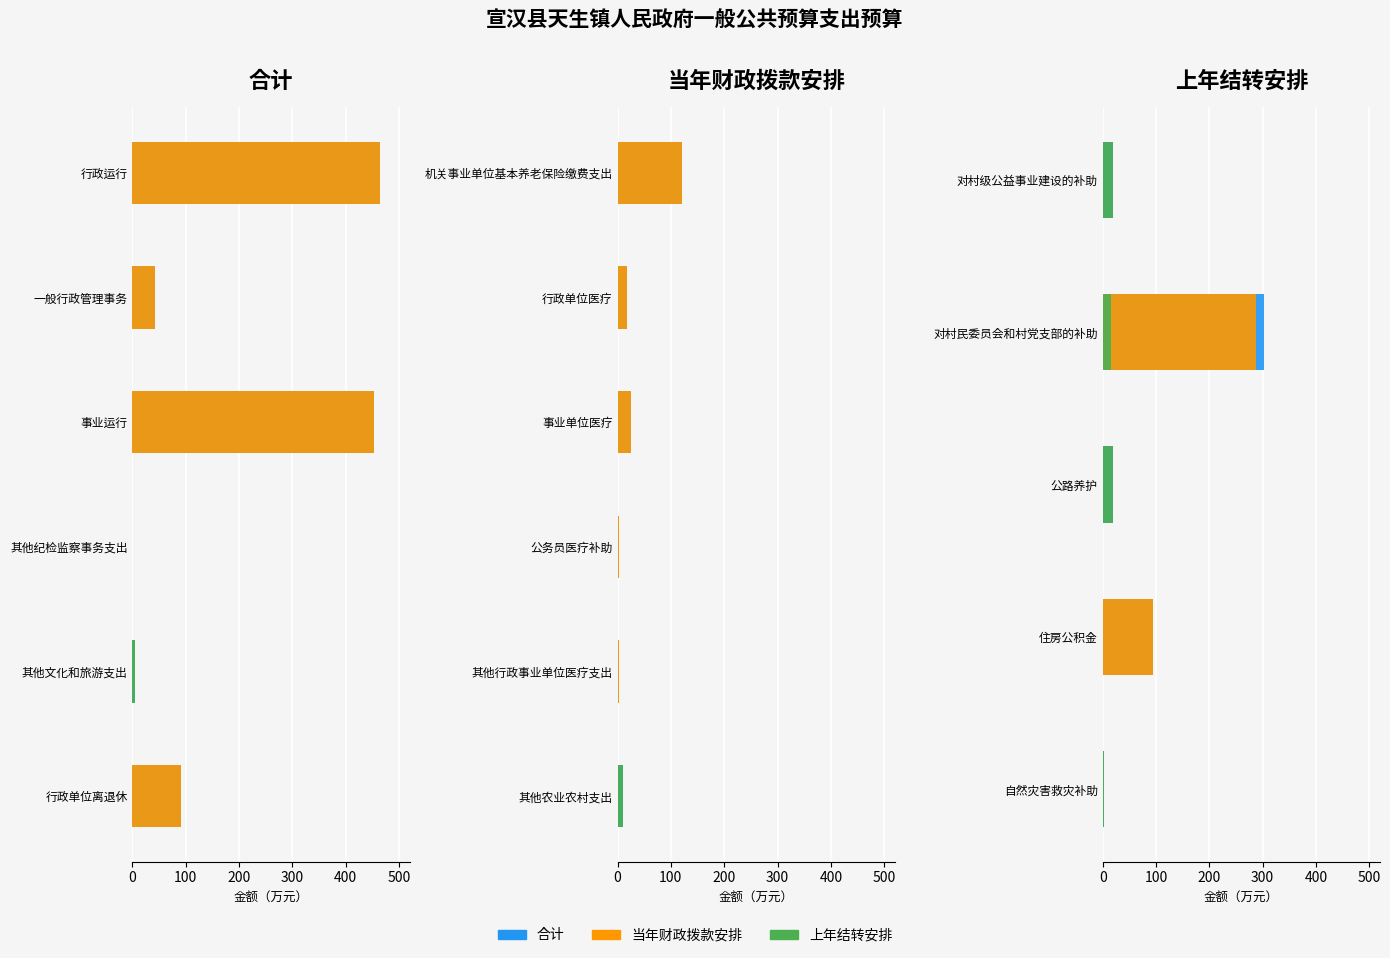

What is the value of the 当年财政拨款安排 bar at the 4th from the left?

93.7